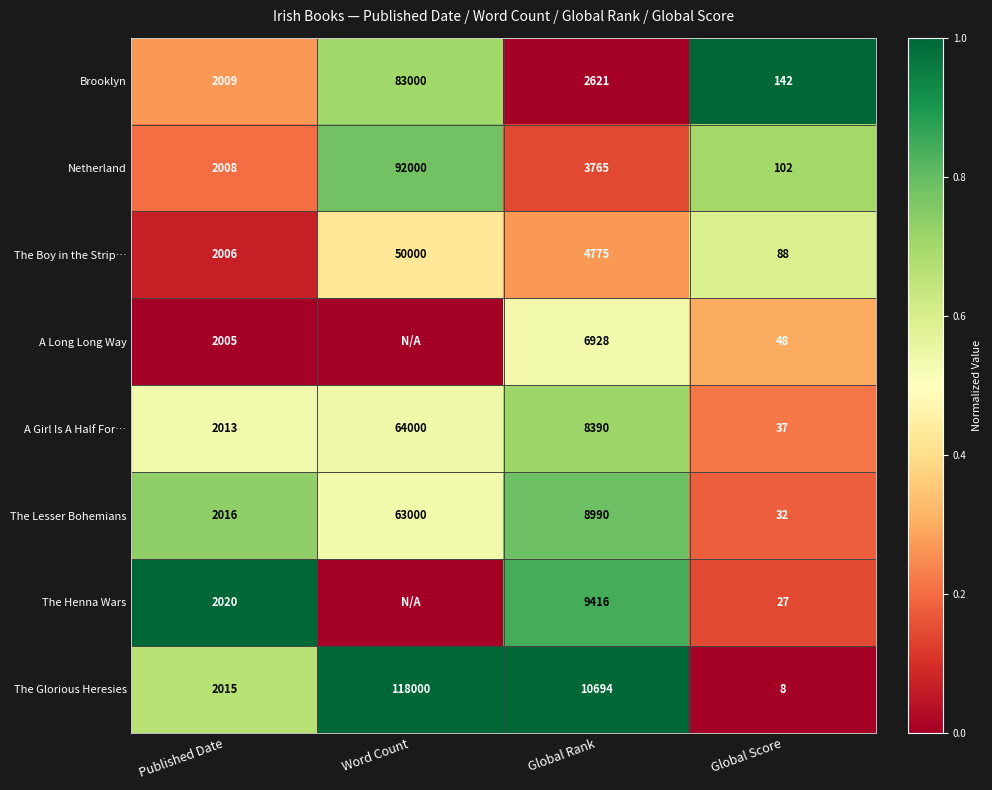

What is the difference between the The Lesser Bohemians values at Published Date and Global Rank?

6974